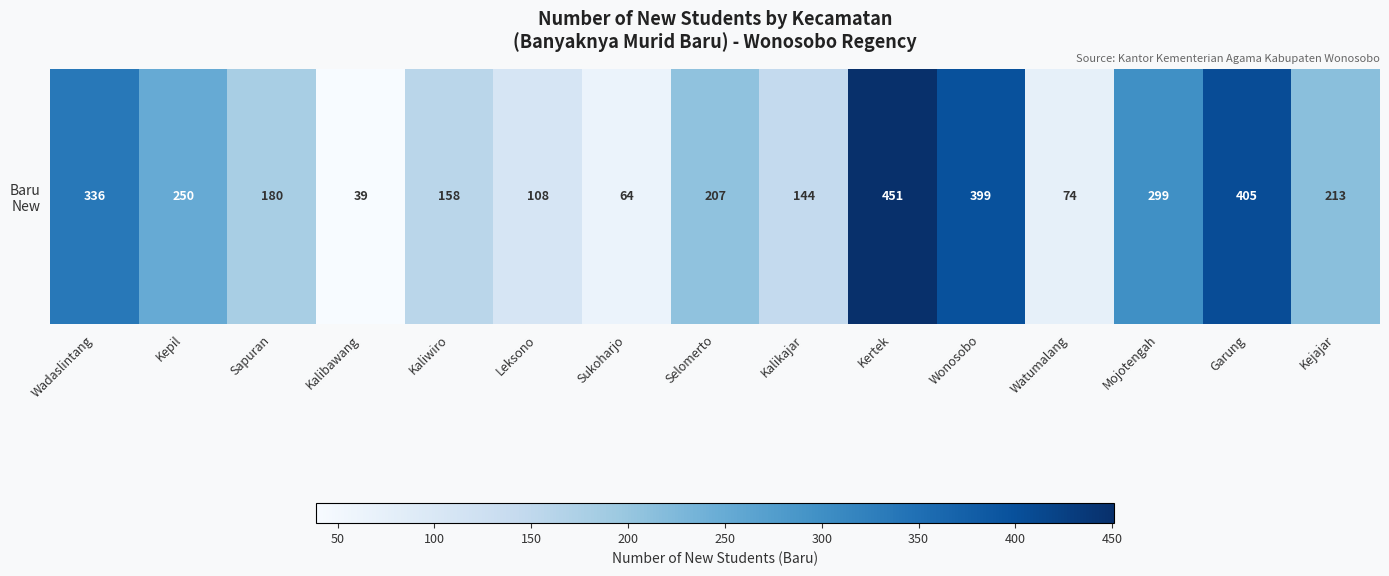

Where is the data nearest to the value 245?

Kepil